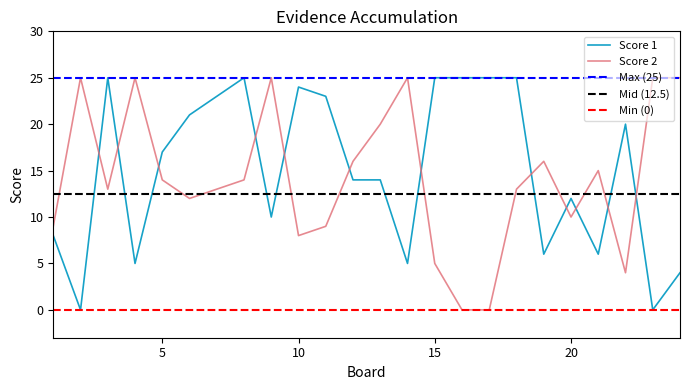

Which series has the widest spread of values?

Score 1